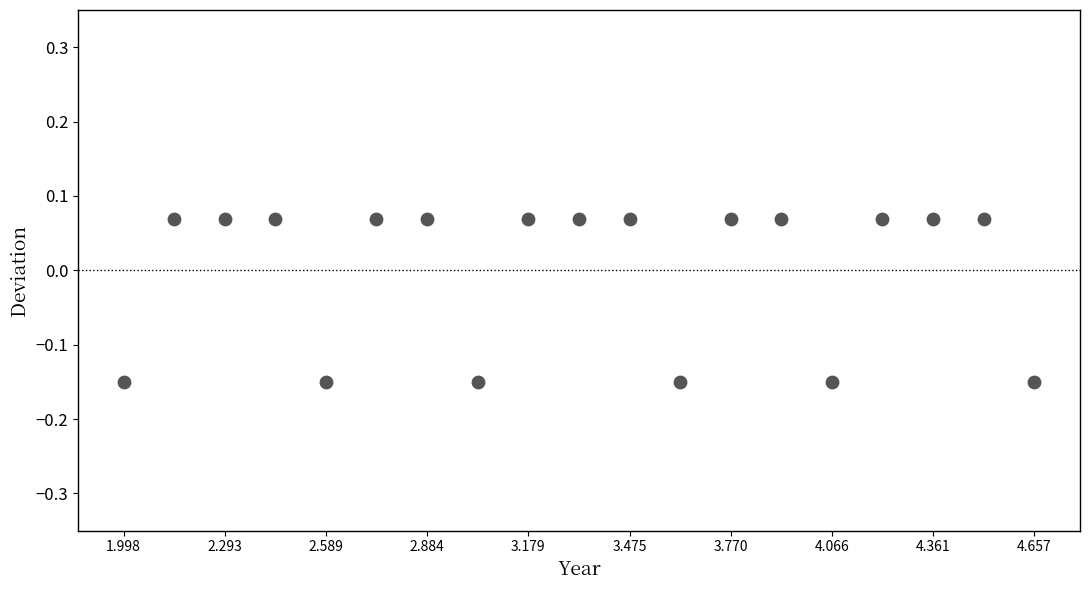

What is the range of X values (max minus min)?

2.7